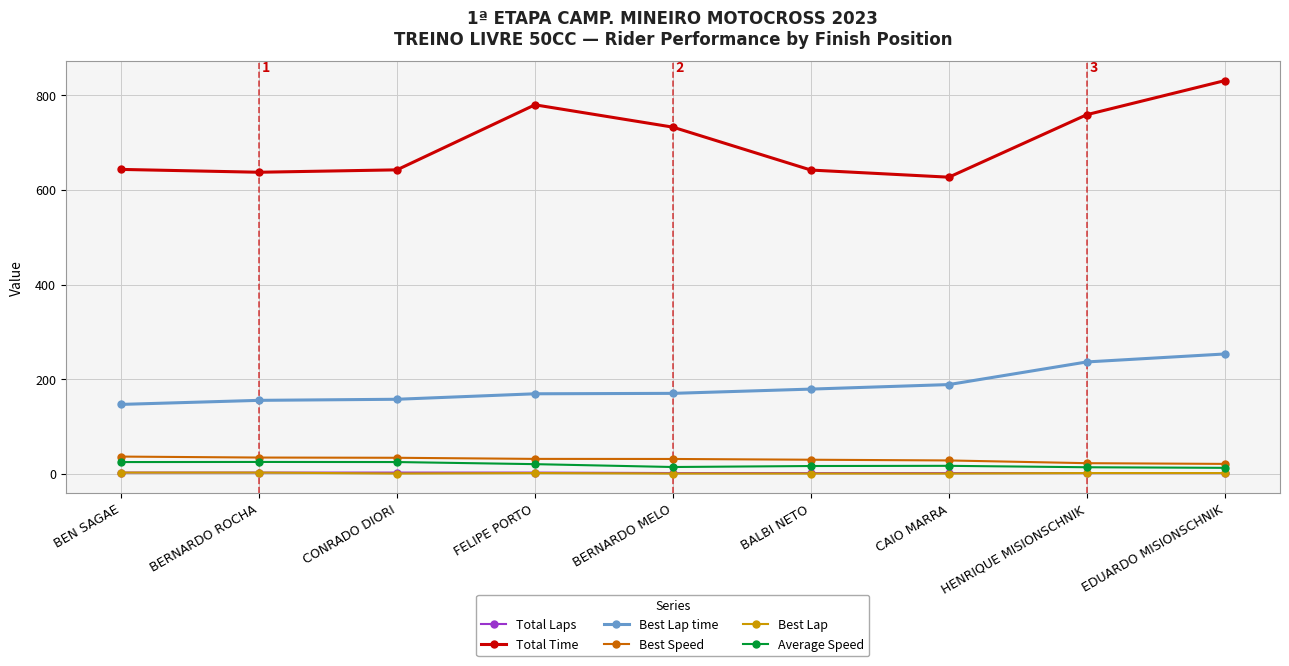

What is the spread (max minus min) of values at EDUARDO MISIONSCHNIK?

828.5